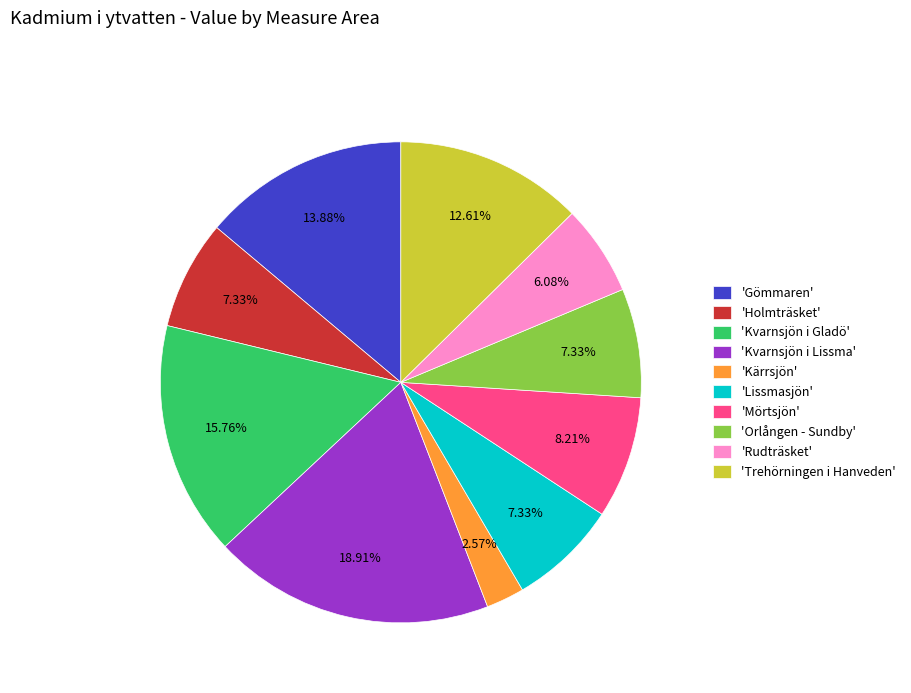

How many slices are in this pie chart?

10